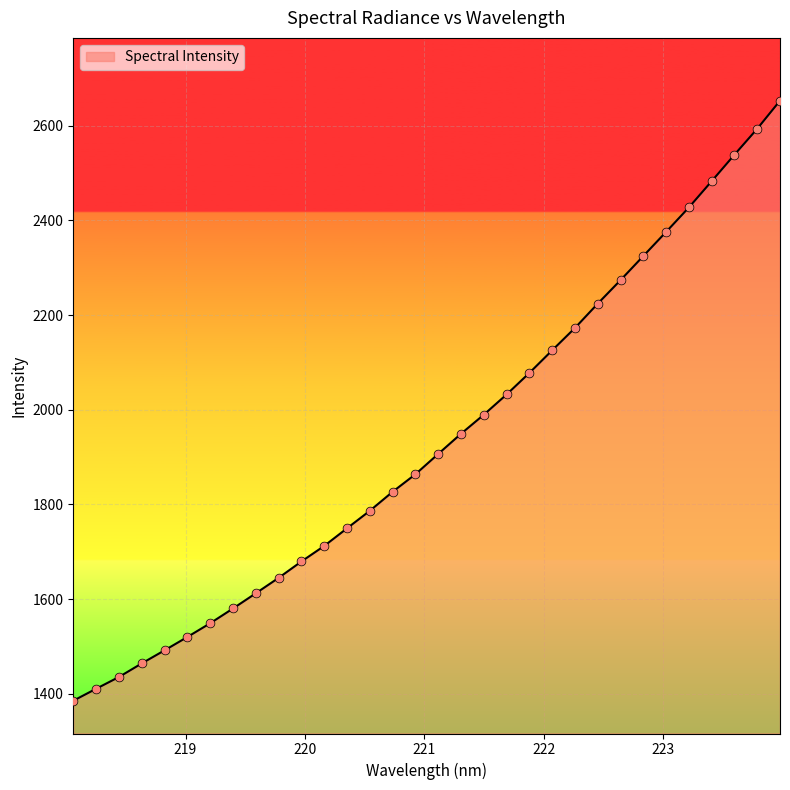

What is the difference between the maximum and minimum values?

1267.9